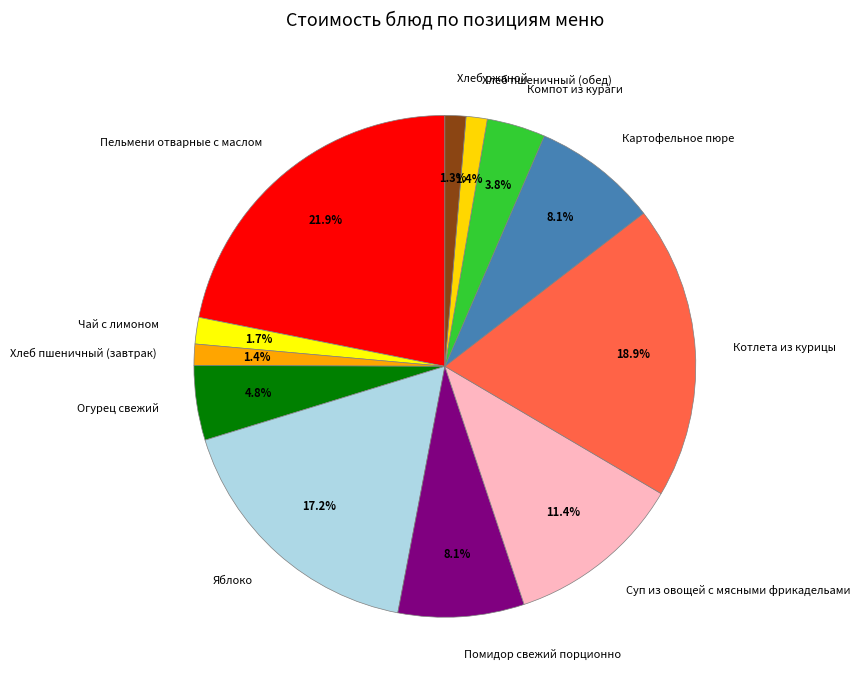

Between Суп из овощей с мясными фрикадельами and Помидор свежий порционно, which is larger?

Суп из овощей с мясными фрикадельами